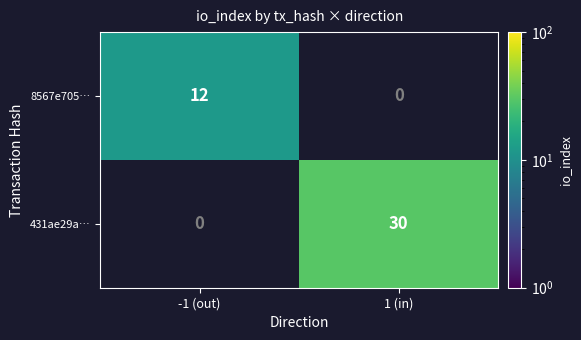

What is the difference between the maximum and minimum values in the 431ae29a… series?

30